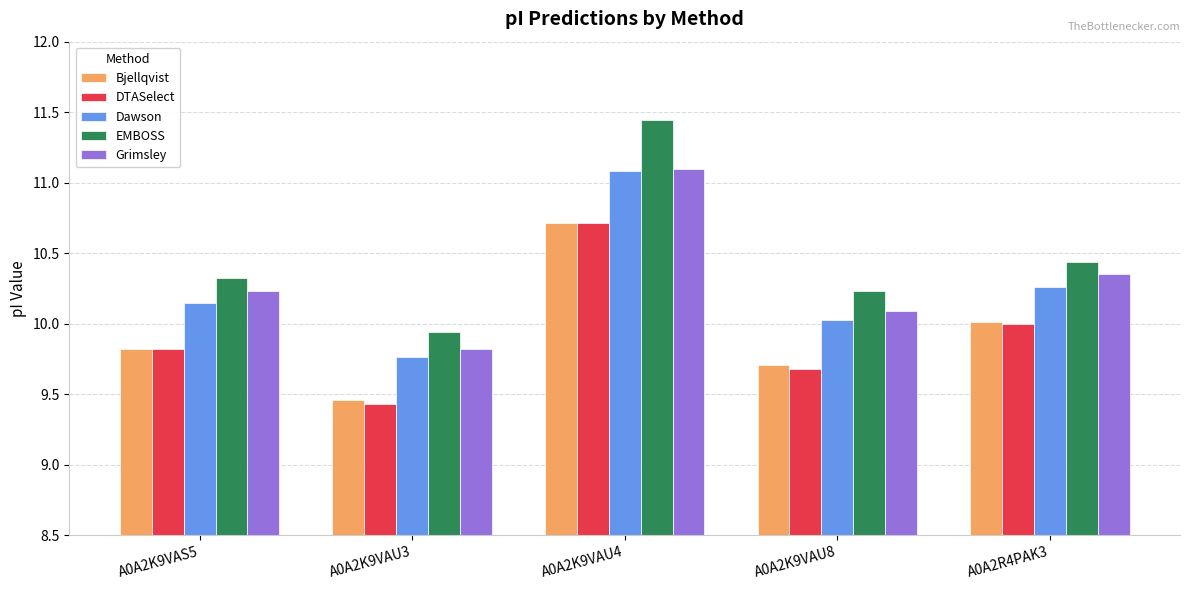

Which series has the largest total across all categories?

EMBOSS